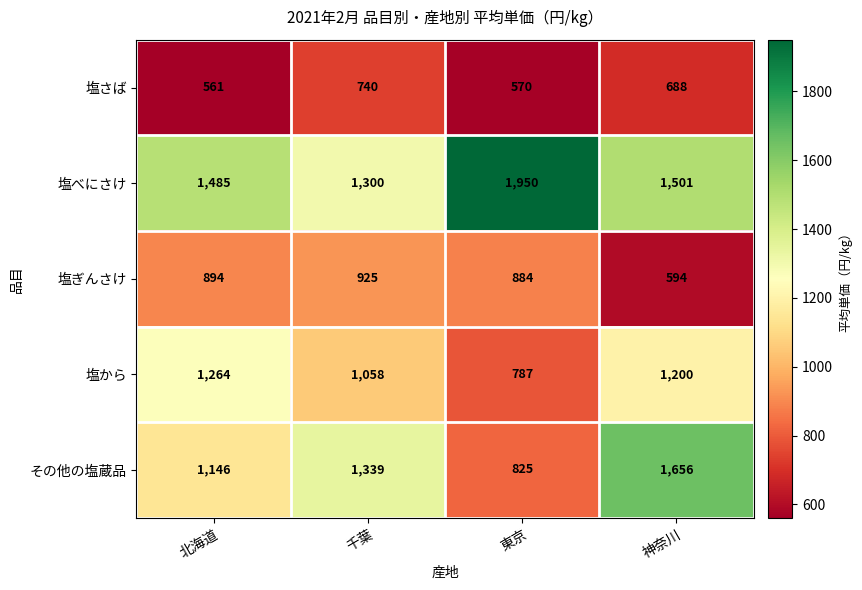

What is the difference between the 塩べにさけ values at 千葉 and 東京?

650